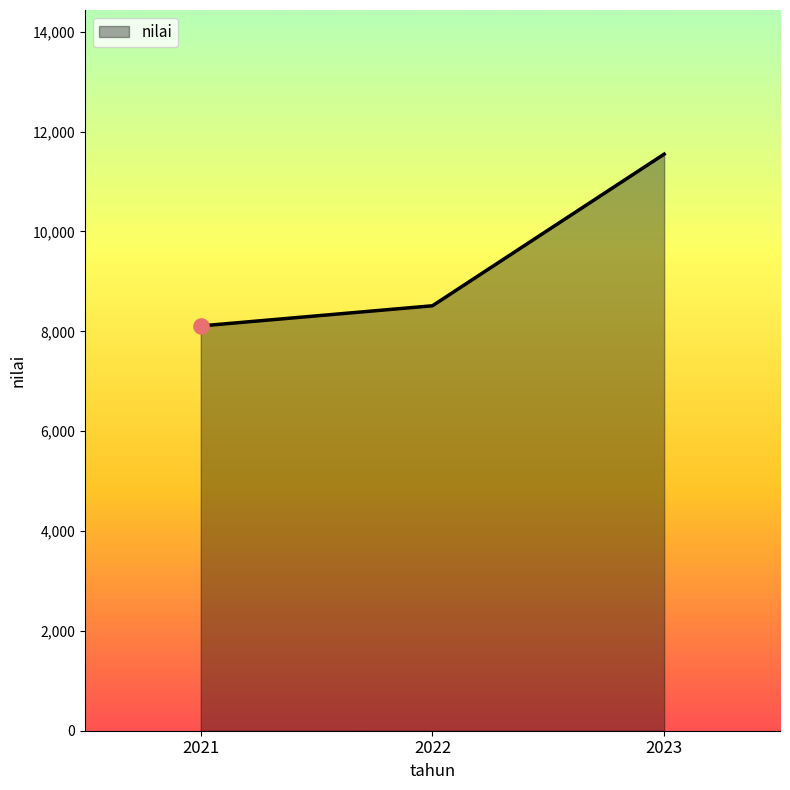

Approximately how many times larger is the value at 2022 compared to 2023?

0.7